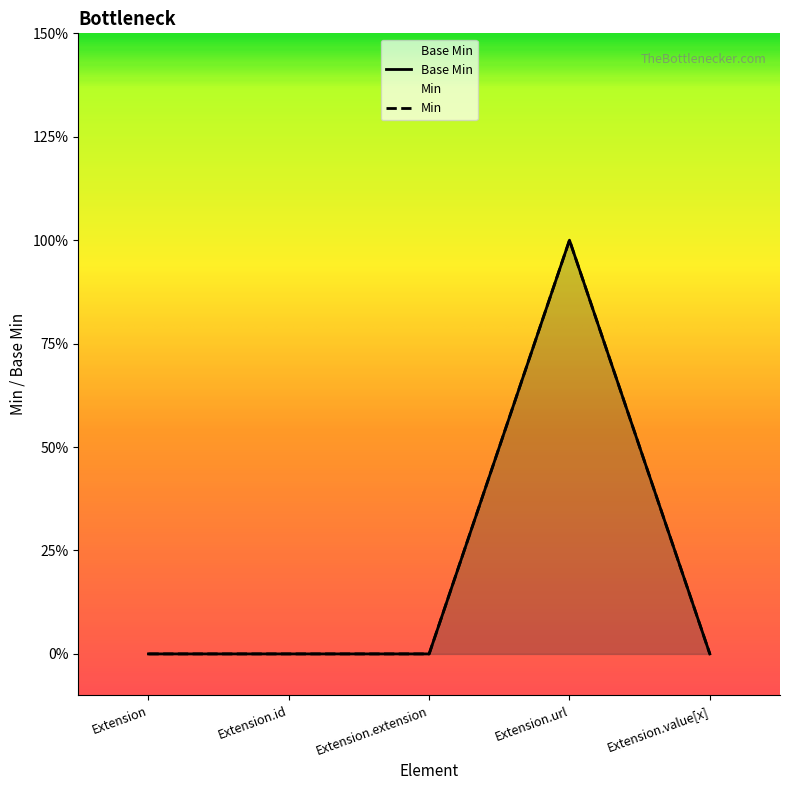

Reading left to right, list all the values displayed in this chart.

0	0	0	1	0